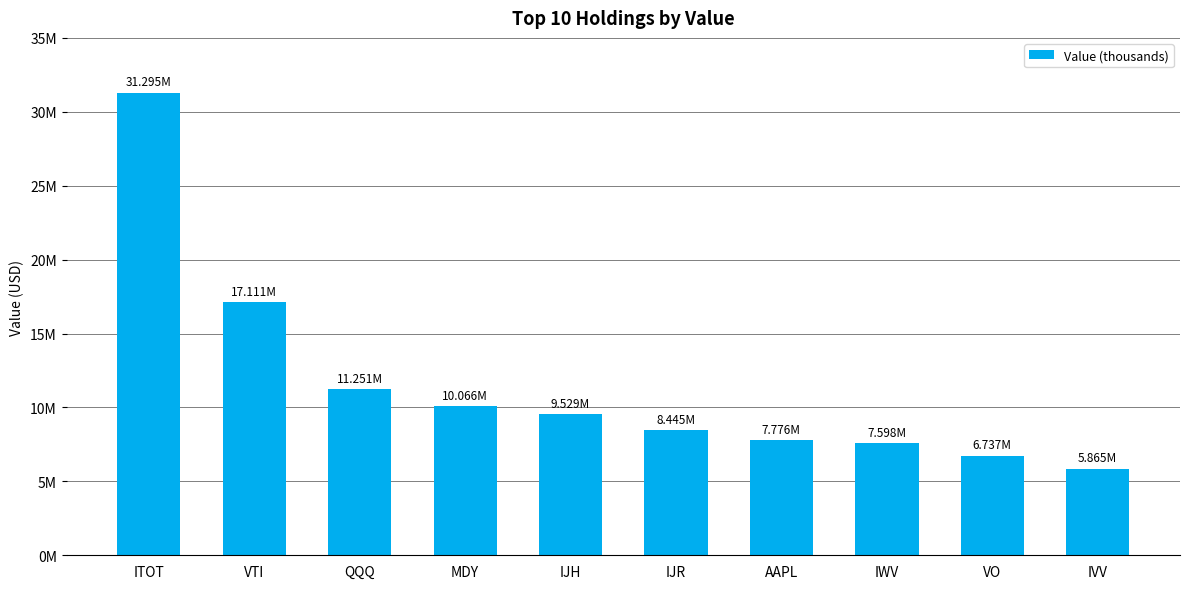

Reading right to left, list all the values displayed in this chart.

IVV=5865000	VO=6737000	IWV=7598000	AAPL=7776000	IJR=8445000	IJH=9529000	MDY=10066000	QQQ=11251000	VTI=17111000	ITOT=31295000